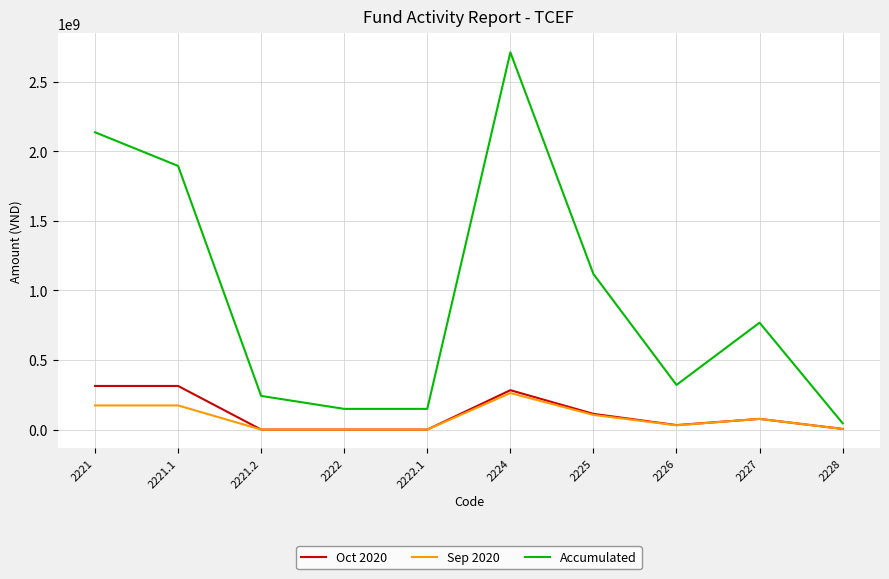

Where is Sep 2020 nearest to the value 131362195?

2225